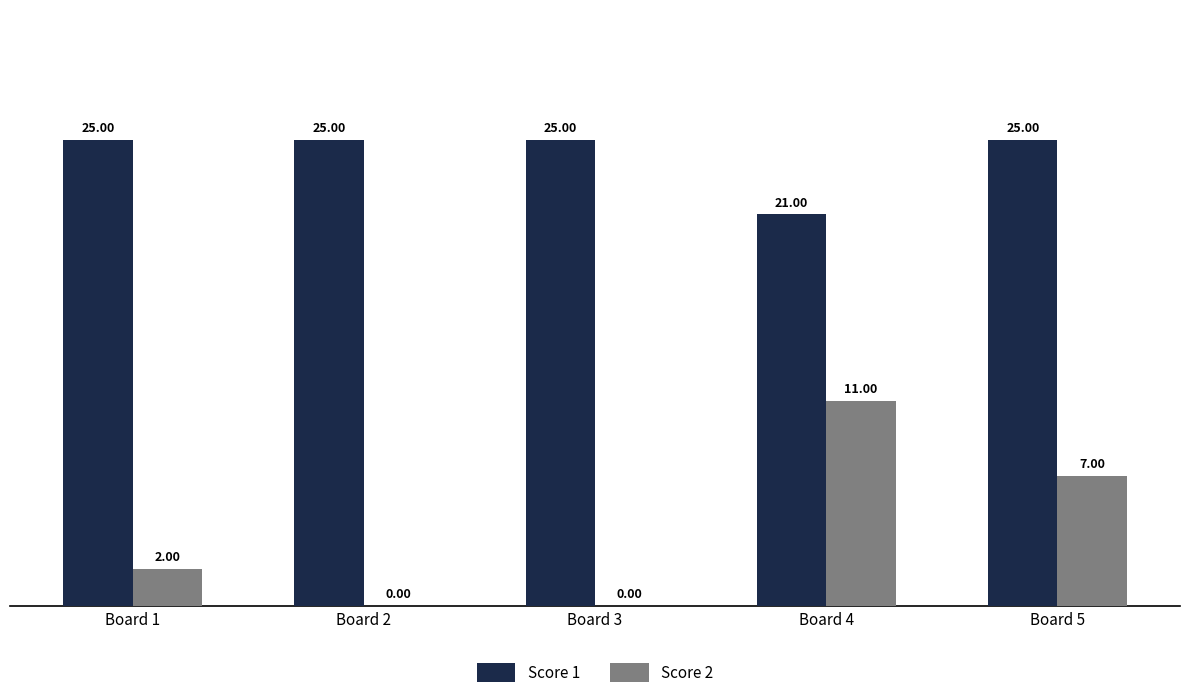

Which series changed the most between Board 1 and Board 3?

Score 2